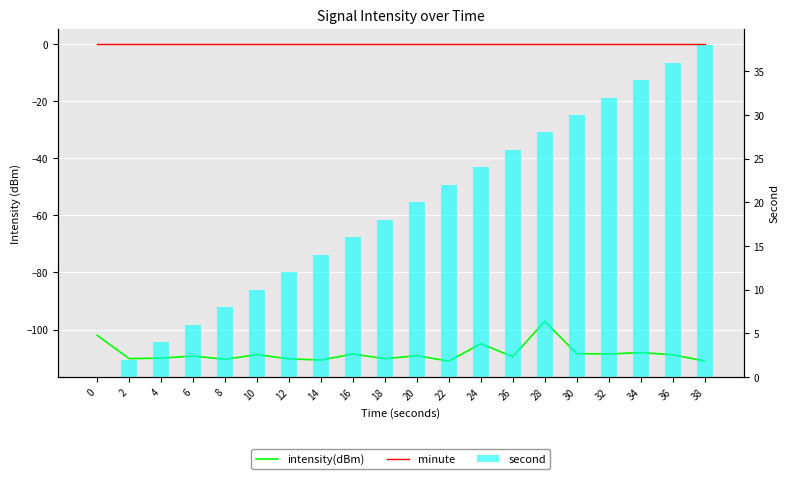

How many values in second are above zero?

19